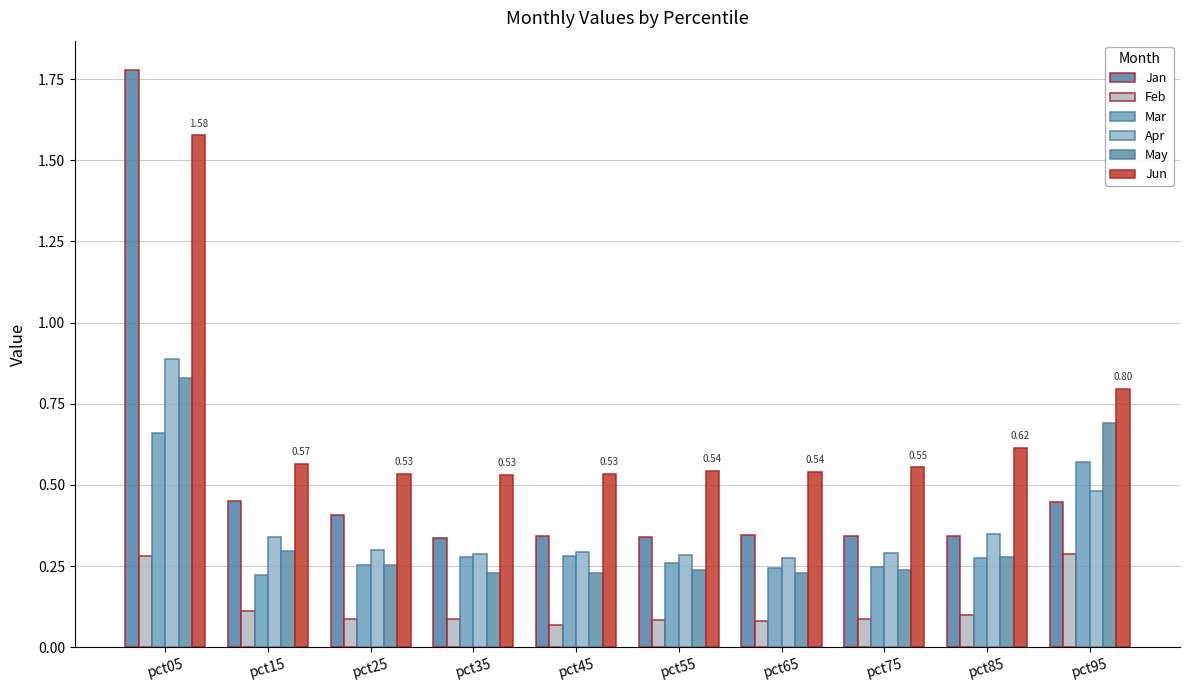

Count the number of data series in this chart.

6